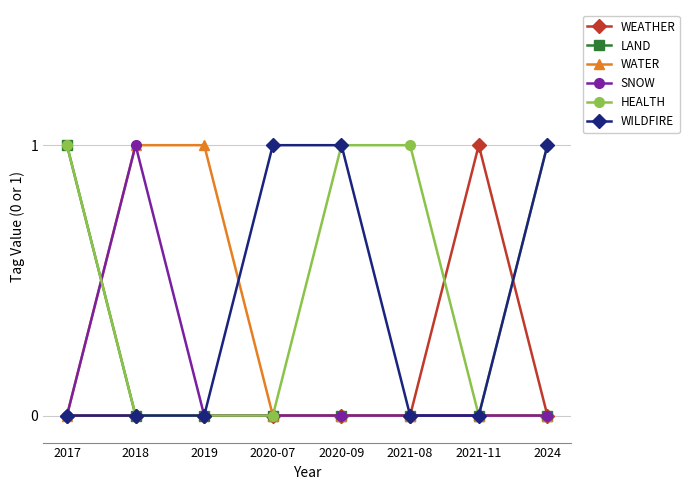

True or false: HEALTH and WEATHER intersect in this chart.

True